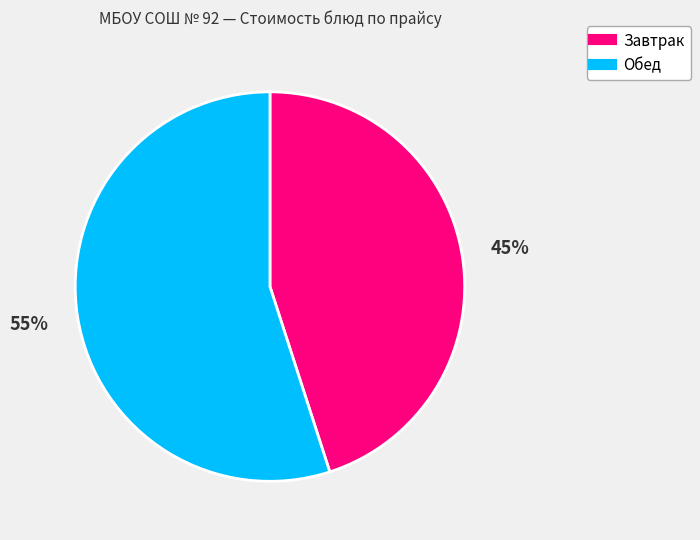

Is there a majority slice in this chart?

Yes